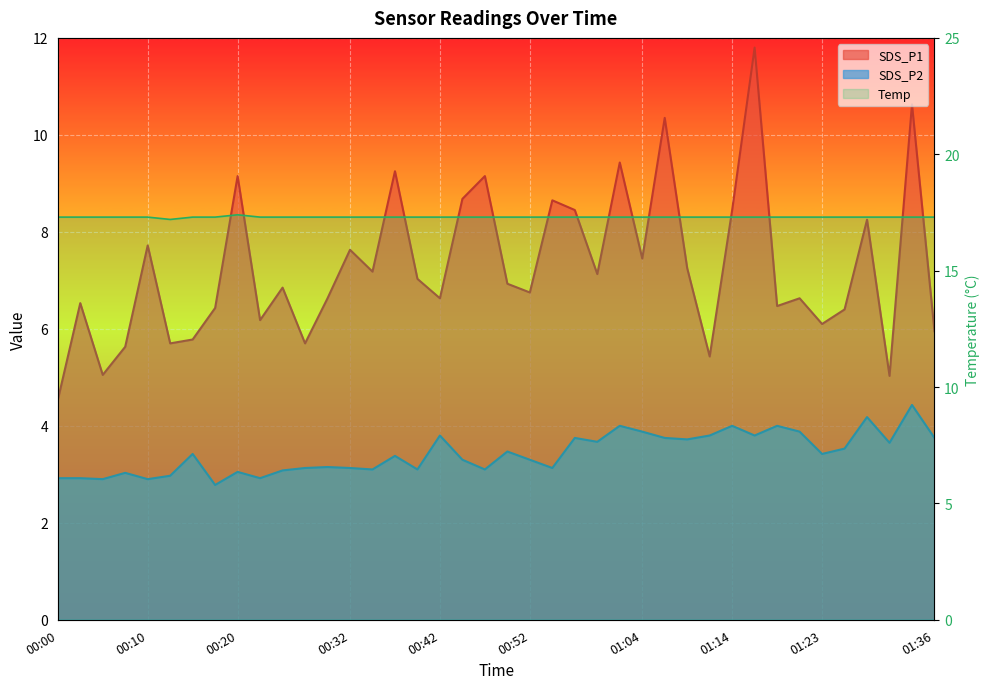

What is the sum of all SDS_P1 values?

291.0